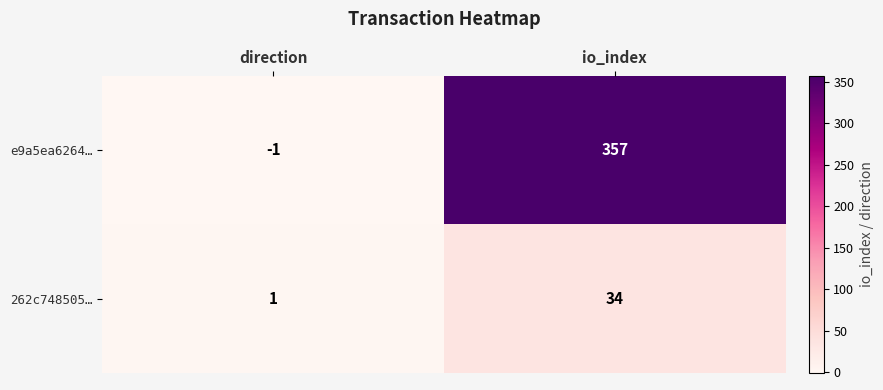

At how many categories does at least one series exceed 354?

1